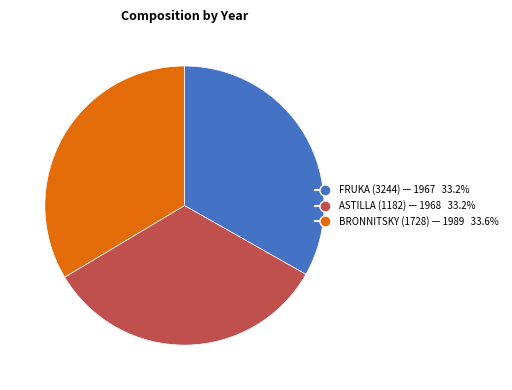

Is there a majority slice in this chart?

No